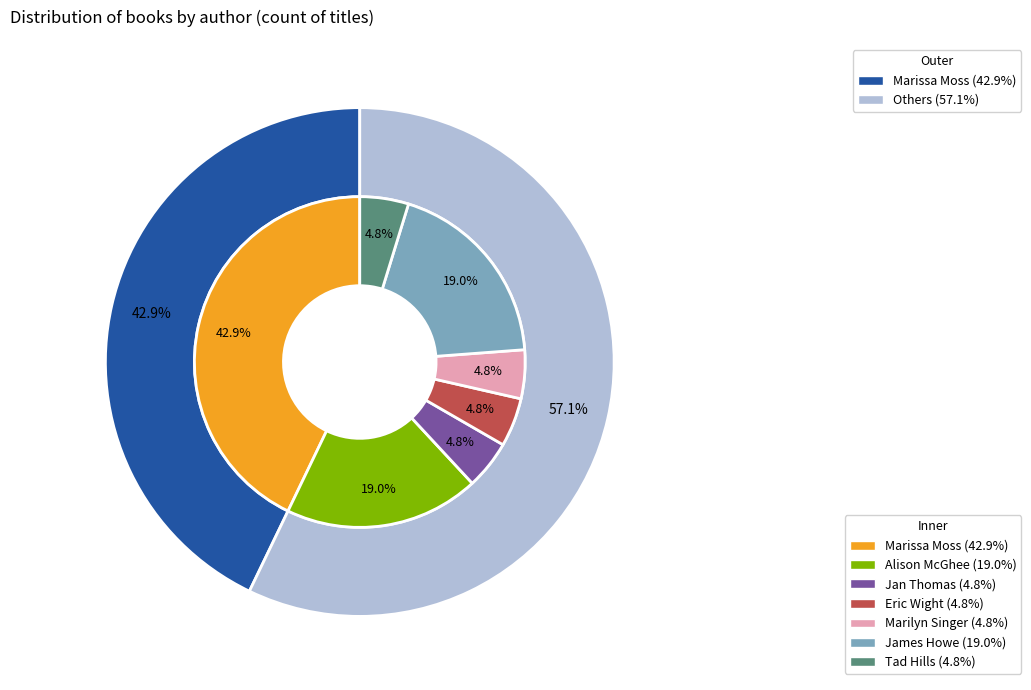

What is the largest slice in the pie chart?

Marissa Moss